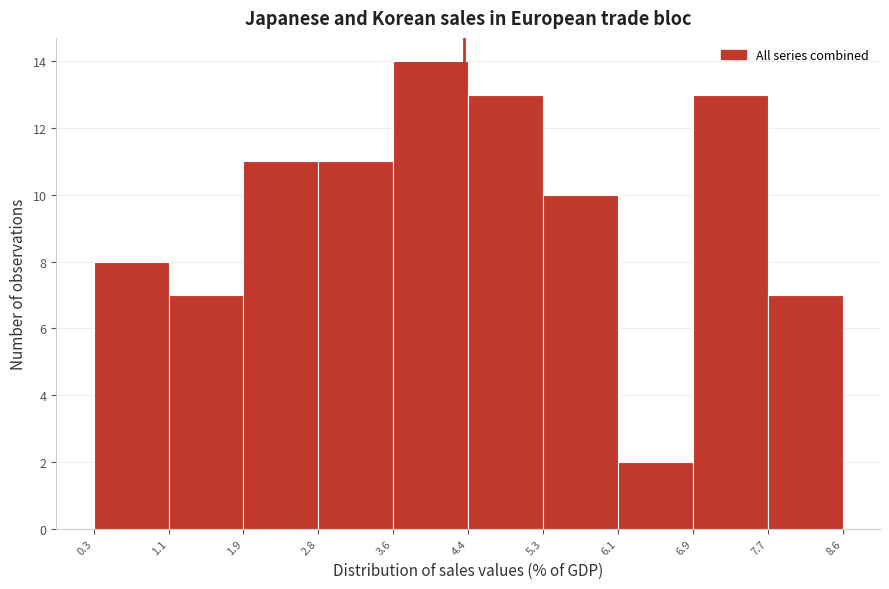

Which range on the x-axis has the tallest bar?

3.6 to 4.4